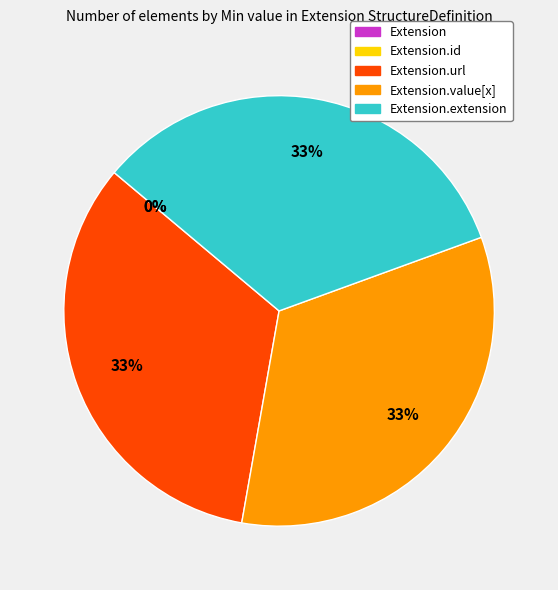

True or false: Extension accounts for 0% of the total.

True